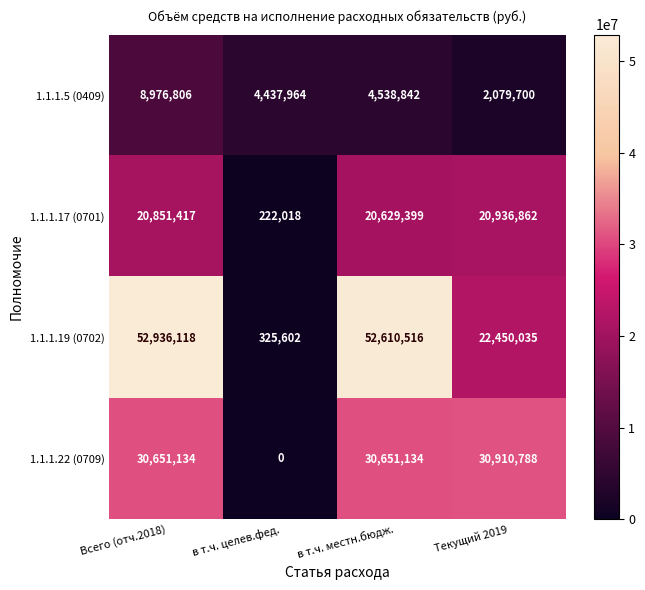

Rank the series by their maximum value, from lowest to highest.

1.1.1.5 (0409), 1.1.1.17 (0701), 1.1.1.22 (0709), 1.1.1.19 (0702)